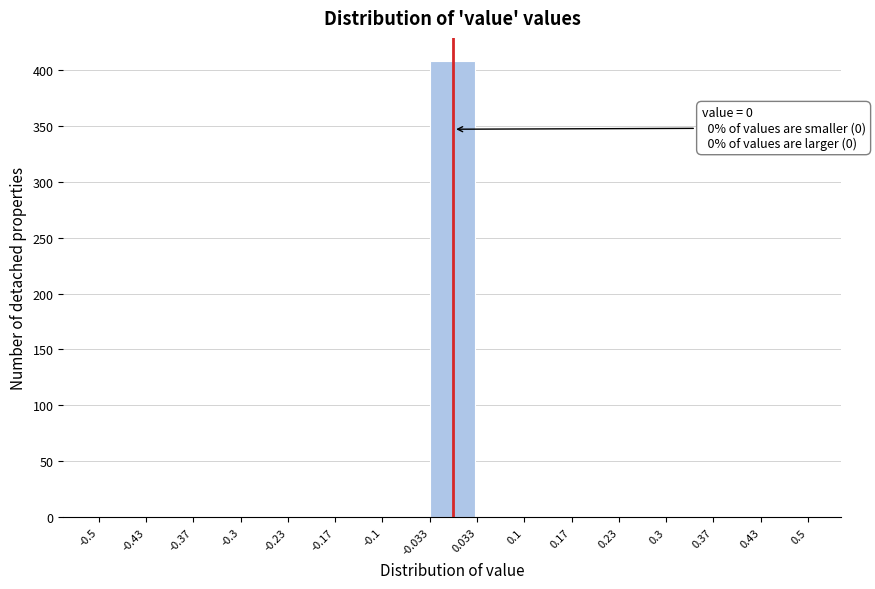

Over which range of the x-axis is the bar tallest?

-0.033 to 0.033